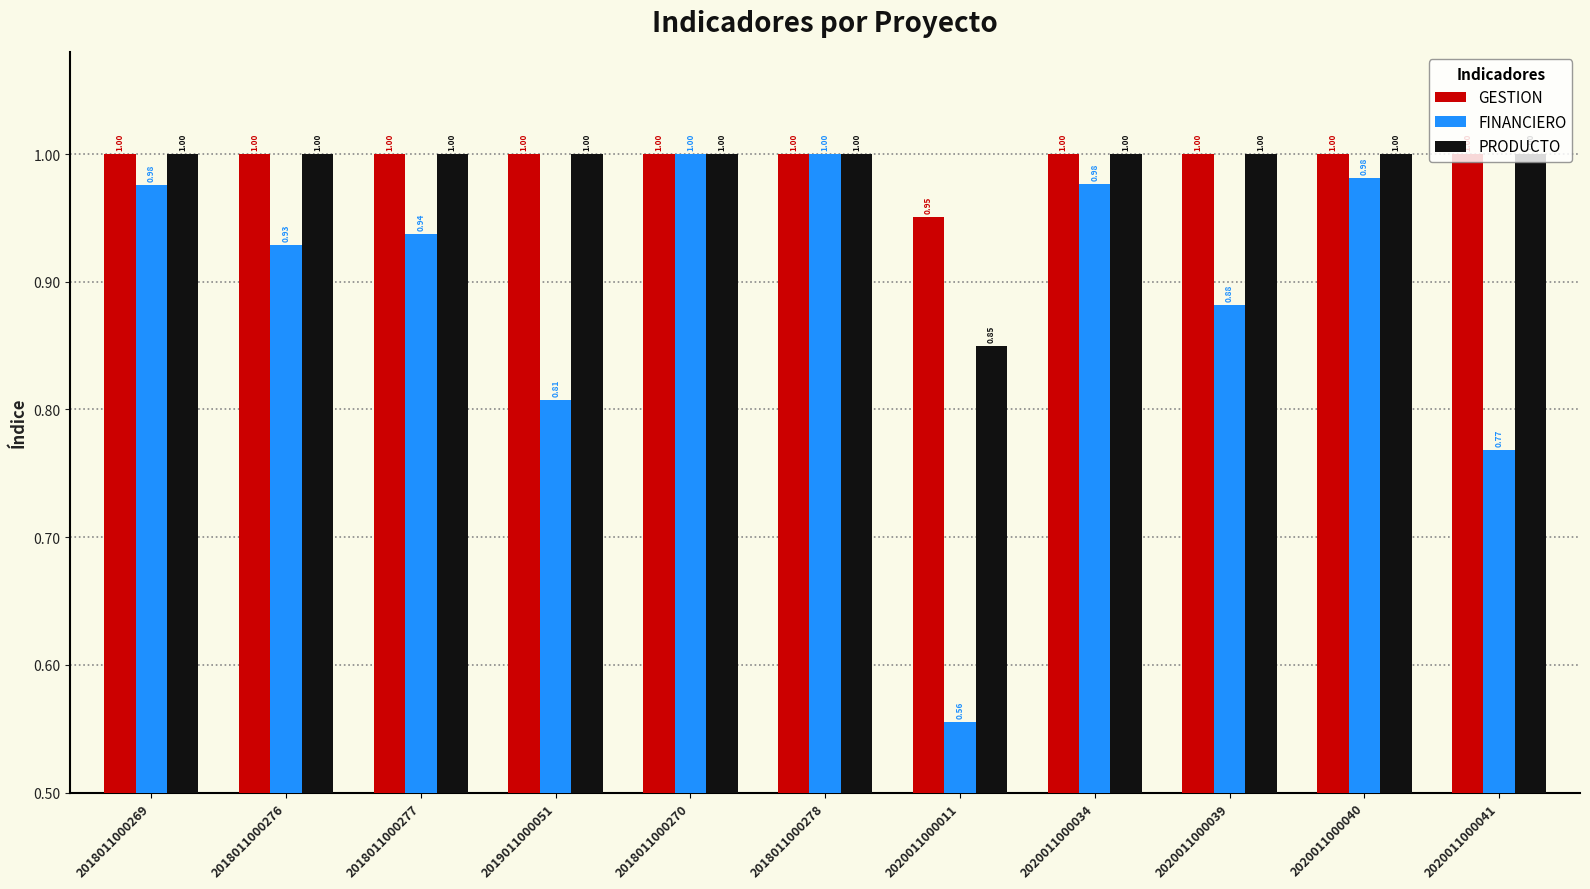

What is the difference between the maximum and minimum values in the PRODUCTO series?

0.2